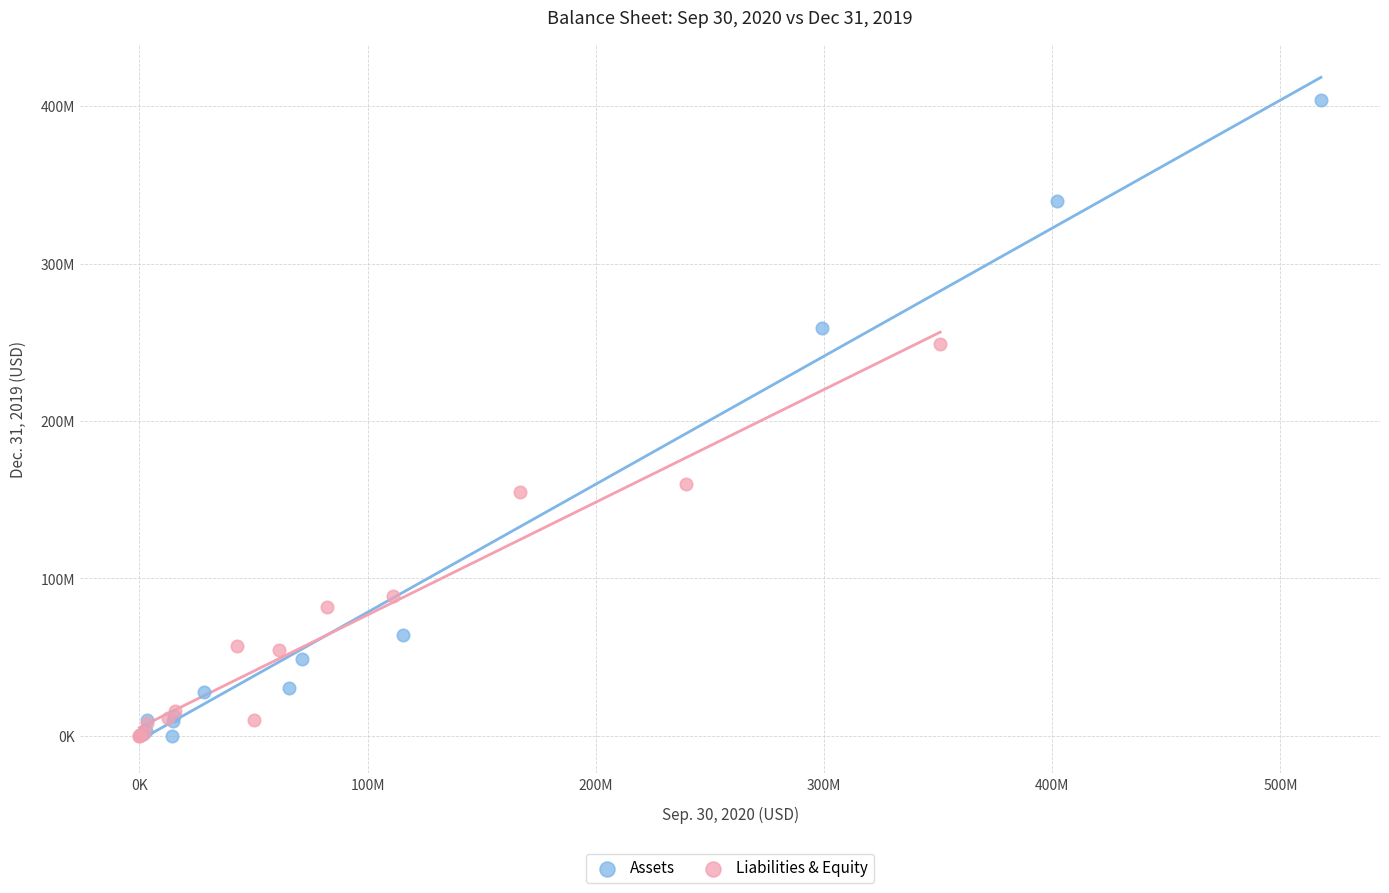

Which series contains the highest Y value?

Assets